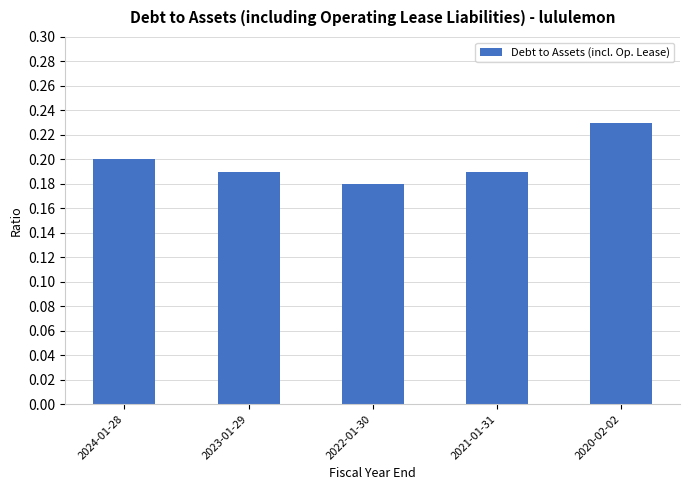

What is the sum of all values?

1.0